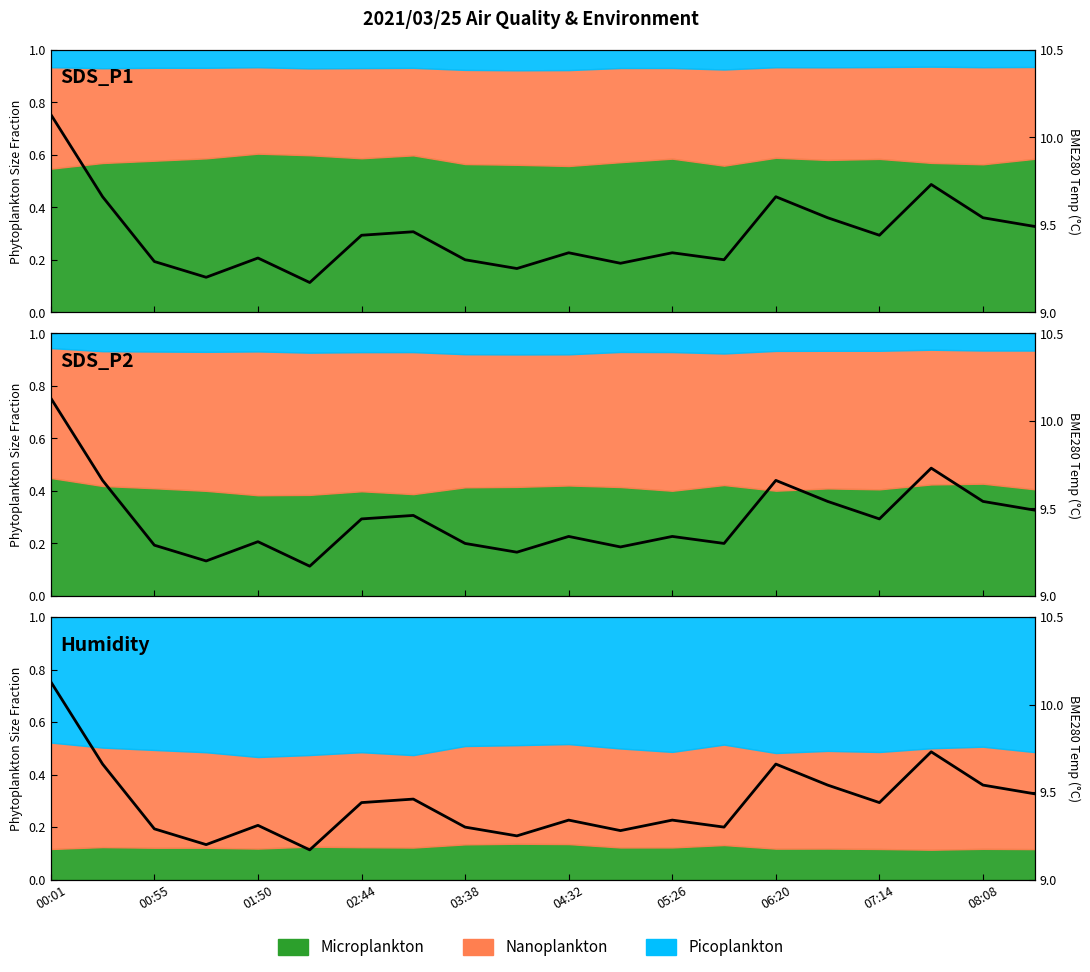

True or false: the data shows 12.8 at 05:26.

False